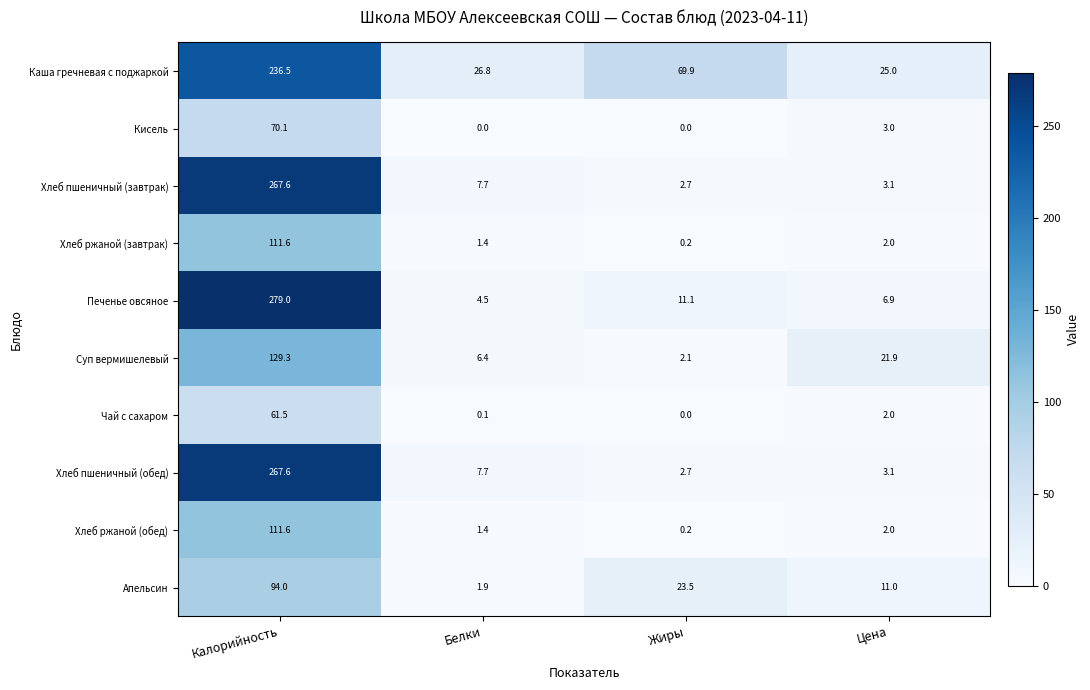

At how many categories does at least one series exceed 178?

1